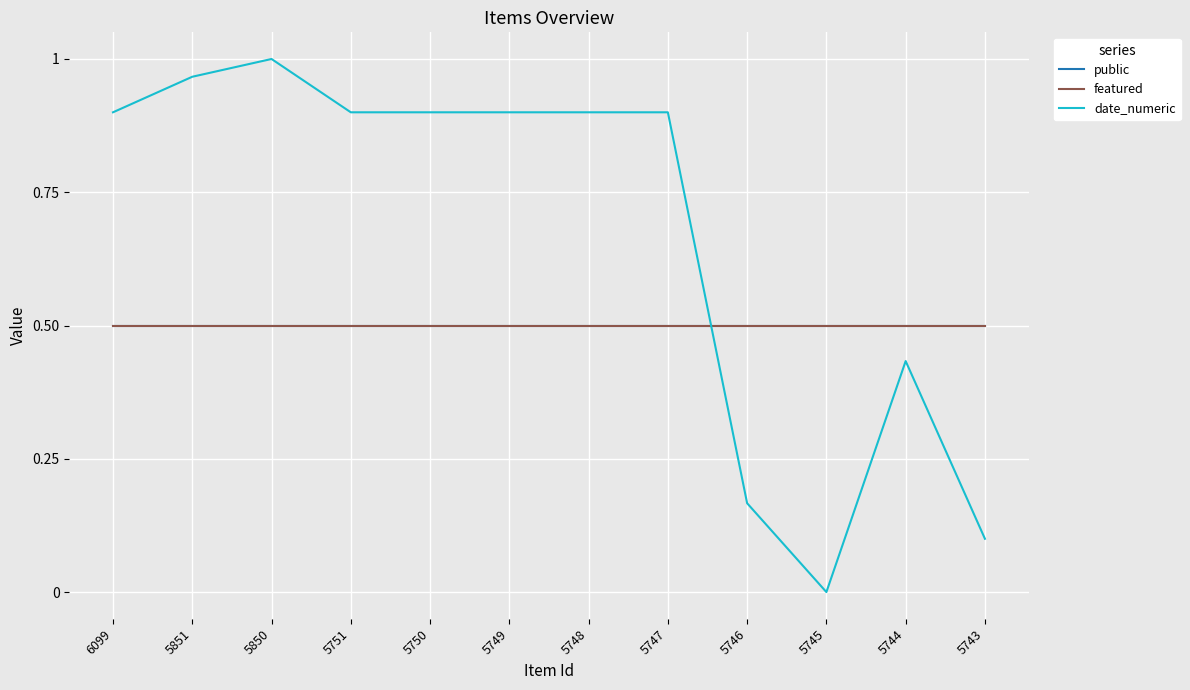

Rank the categories by public value from lowest to highest.

6099, 5851, 5850, 5751, 5750, 5749, 5748, 5747, 5746, 5745, 5744, 5743